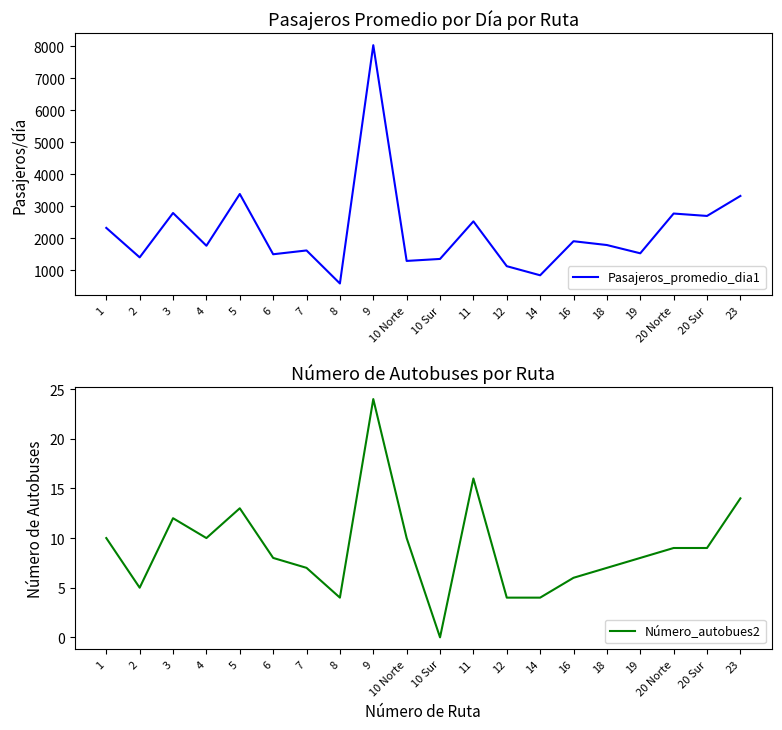

True or false: Pasajeros_promedio_dia1 has more than 2 points higher than both neighbors.

True